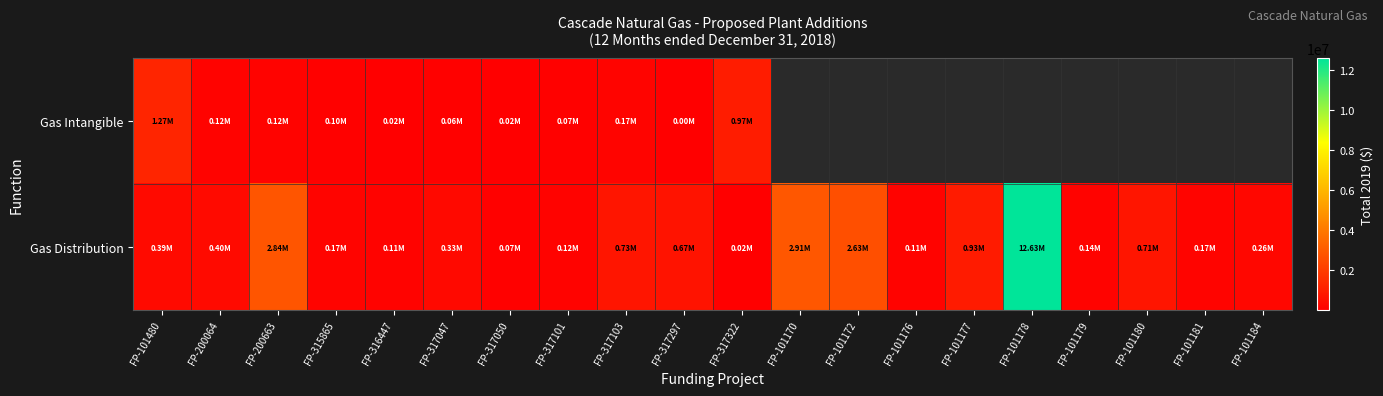

What is the smallest value displayed?

4517.6